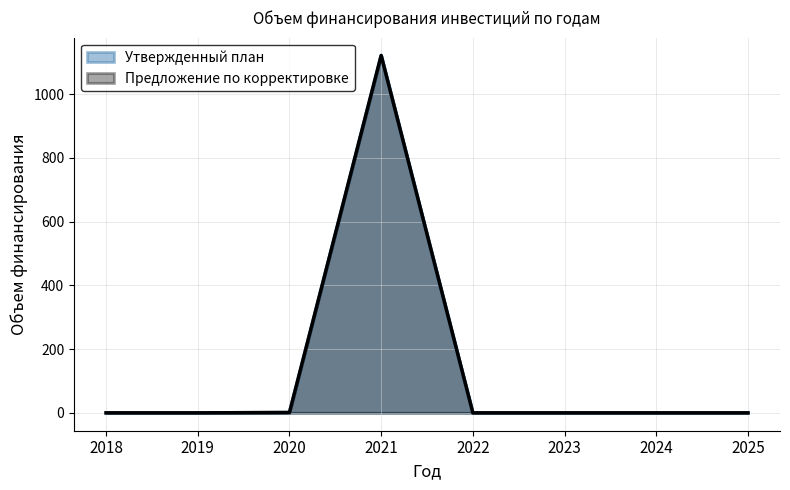

At which category does Предложение по корректировке reach its first local peak?

2021